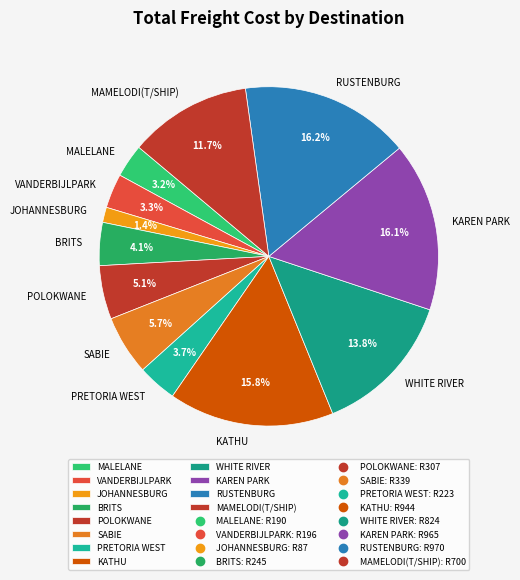

To the nearest percent, what portion does JOHANNESBURG represent?

1%